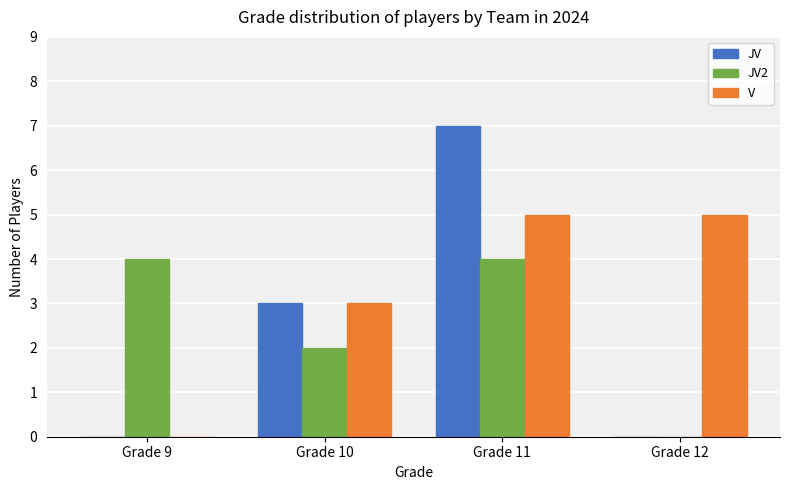

At which category is the sum across all series the highest?

Grade 11